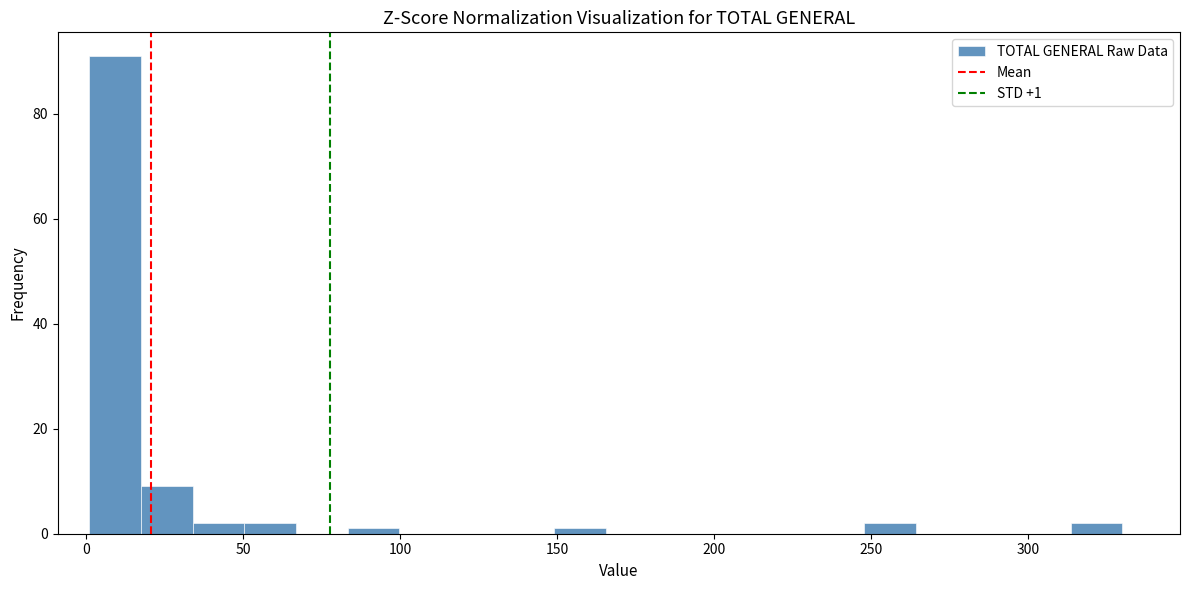

Read against the x-axis, roughly where is the centre of the tallest bar?

10